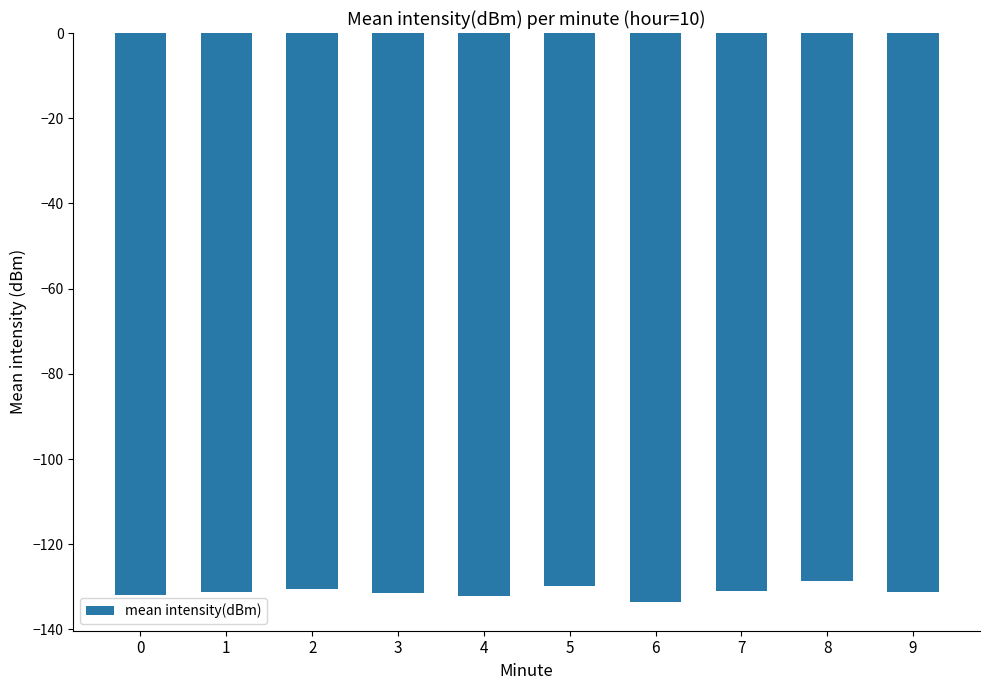

What is the change in value from 0 to 9?

+0.8